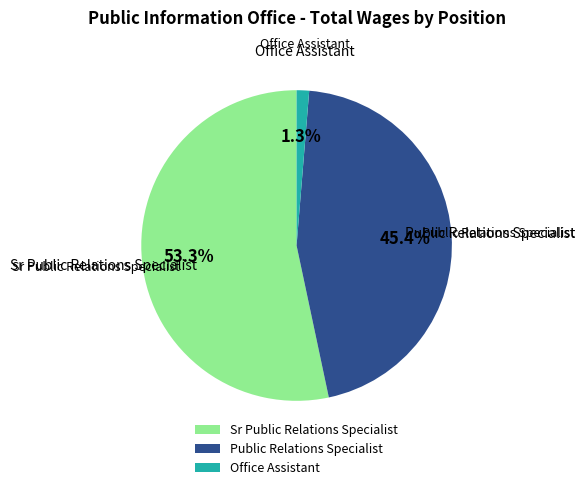

To the nearest percent, what is the difference between the largest and smallest slice percentages?

52%